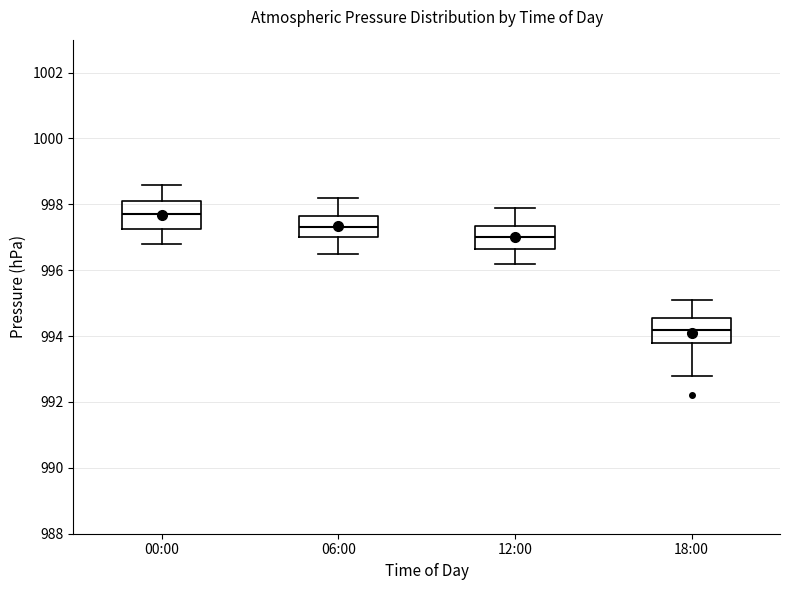

Reading left to right, transcribe this box plot: for each box, give where its median line is, the range the box spans, and where its two whiskers end, as read against the y-axis. The values are not printed on the chart, so give them approximately, as read against the axis.

00:00: median 997.8, box 997.2 to 998.2, whiskers 996.8 to 998.6
06:00: median 997.4, box 997.0 to 997.6, whiskers 996.6 to 998.2
12:00: median 997.0, box 996.6 to 997.4, whiskers 996.2 to 998.0
18:00: median 994.2, box 993.8 to 994.6, whiskers 992.8 to 995.2